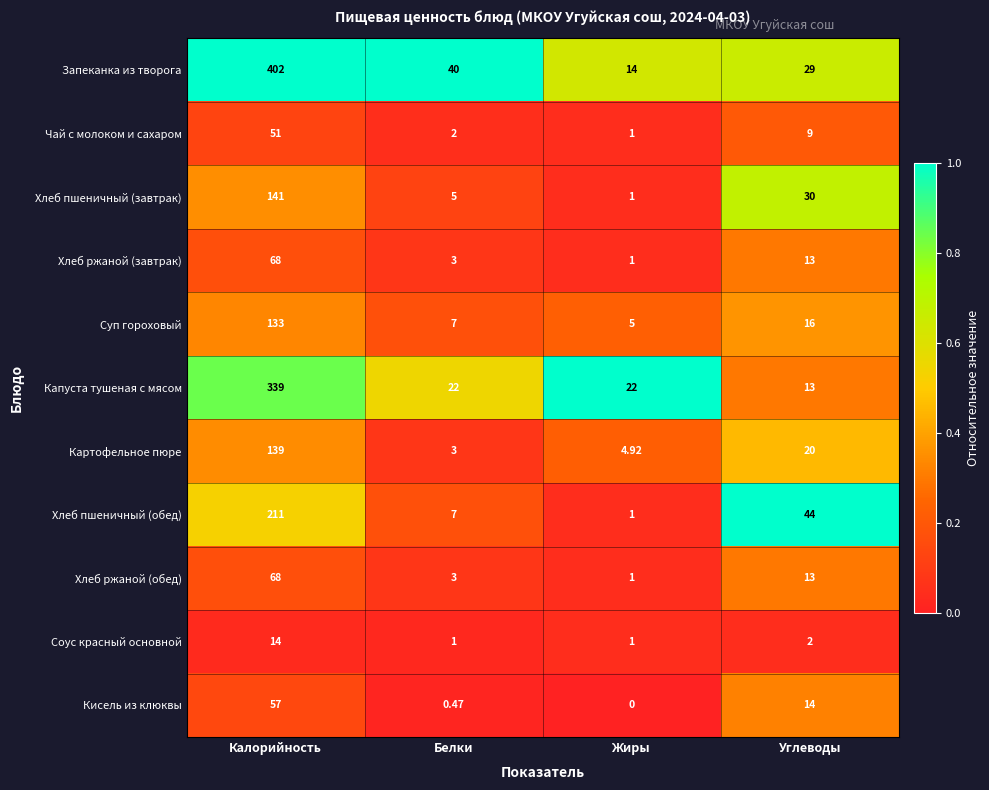

Which series has the largest range (max minus min)?

Запеканка из творога